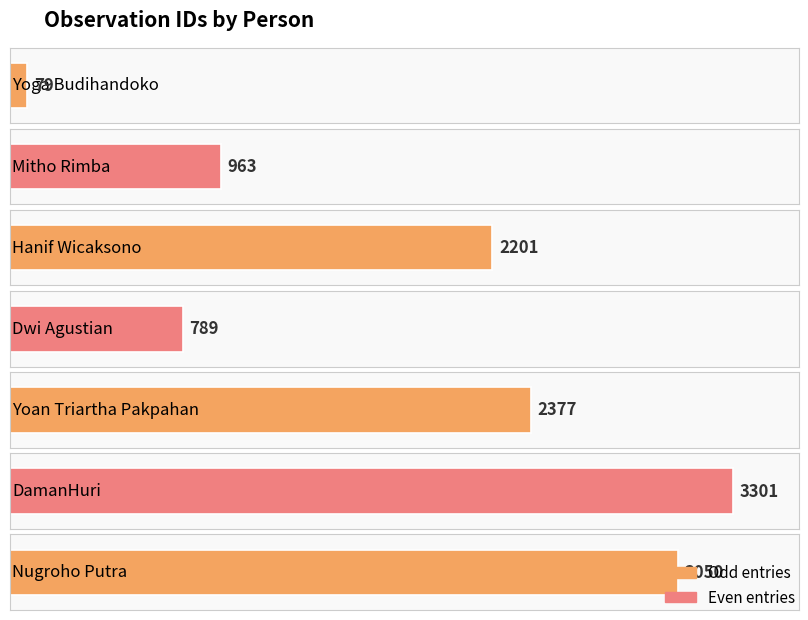

What is the label of the 4th bar from the right?

Dwi Agustian